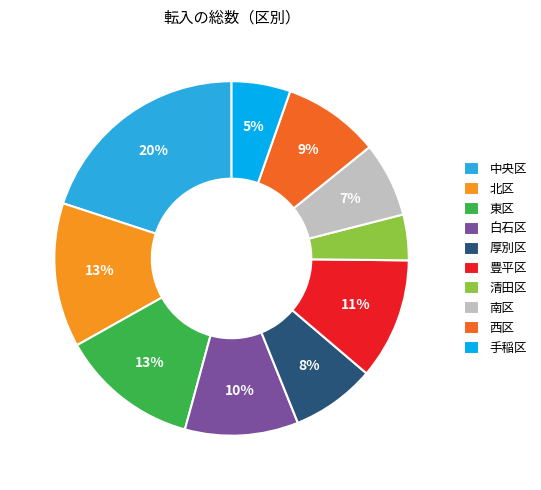

How many segments does this pie chart have?

10